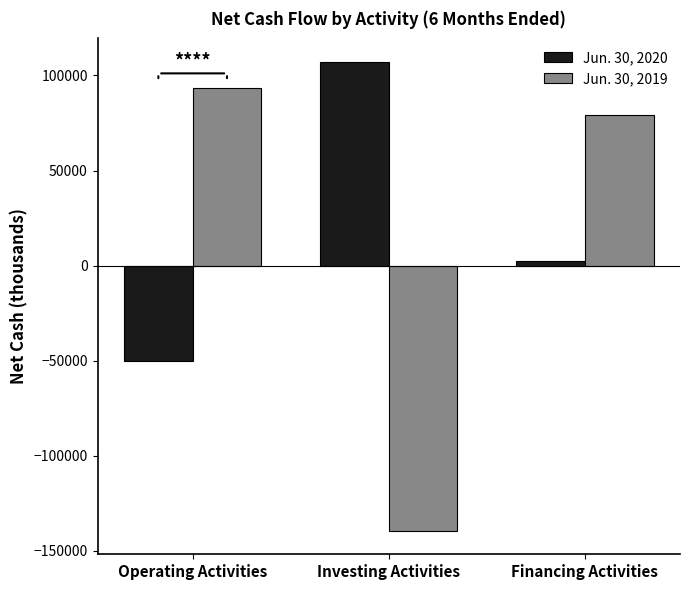

Is it true that Jun. 30, 2019 equals 22277 at Financing Activities?

False